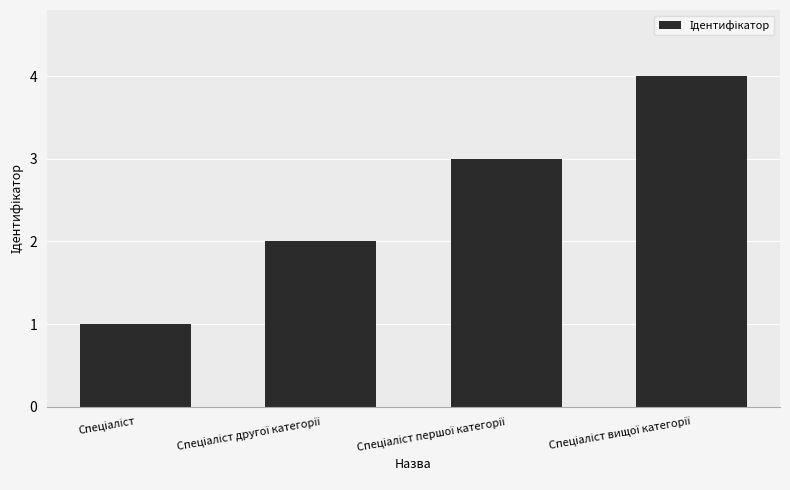

What is the greatest value displayed?

4